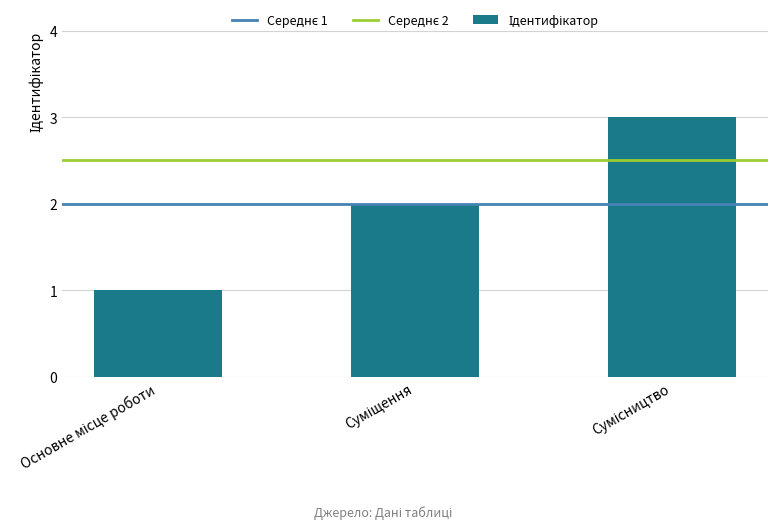

What is the value of the 3rd bar from the left?

3